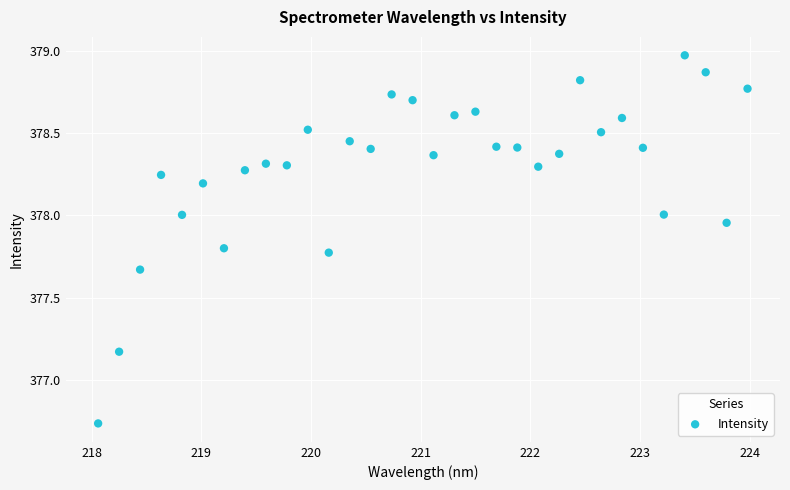

What is the range of Y values (max minus min)?

2.2